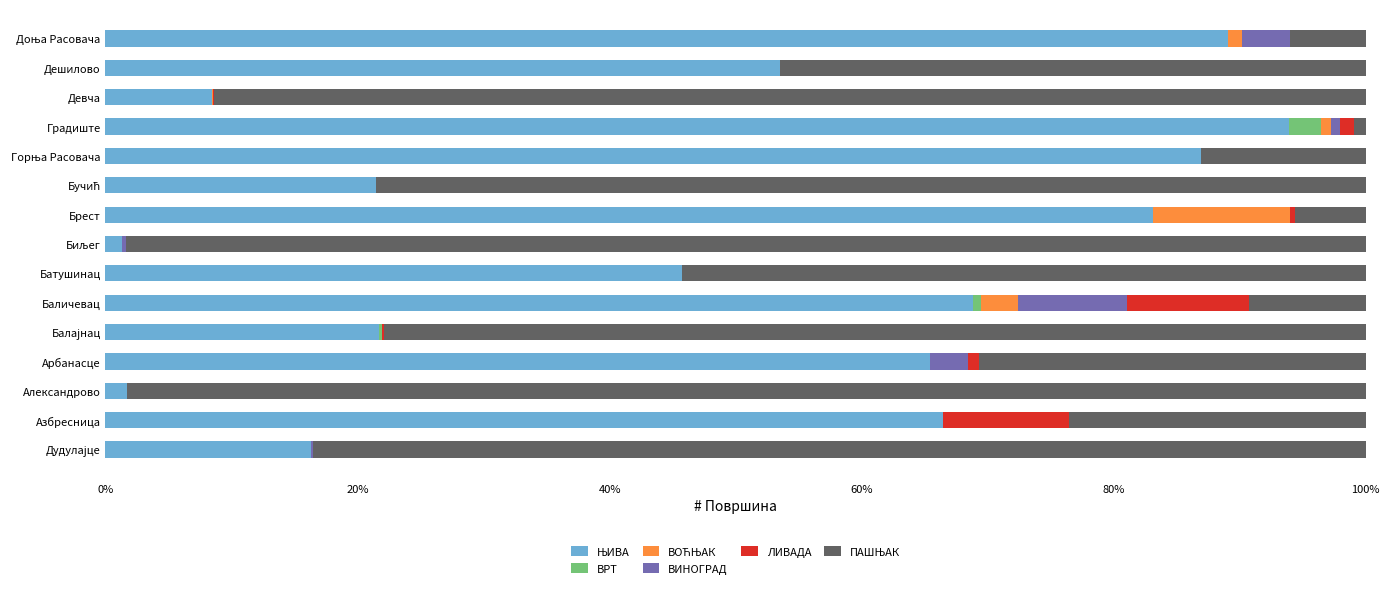

What is the difference between the second highest and minimum values in the ЊИВА series?

0.9